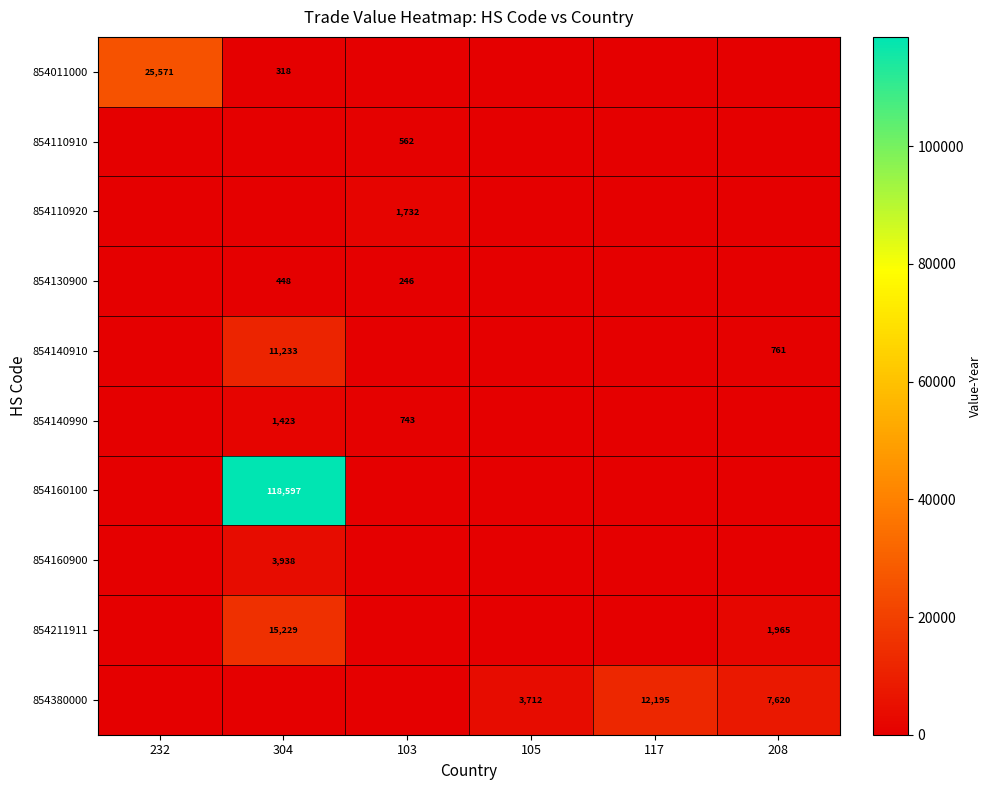

Between 117 and 105, which is larger?

117